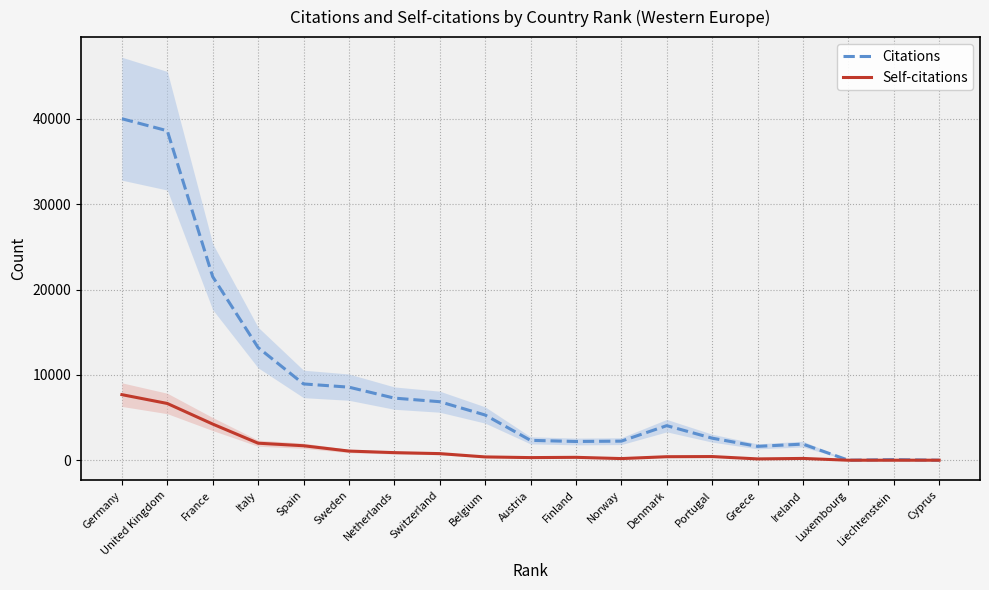

In Self-citations, how many points are higher than both neighbors (excluding endpoints)?

3